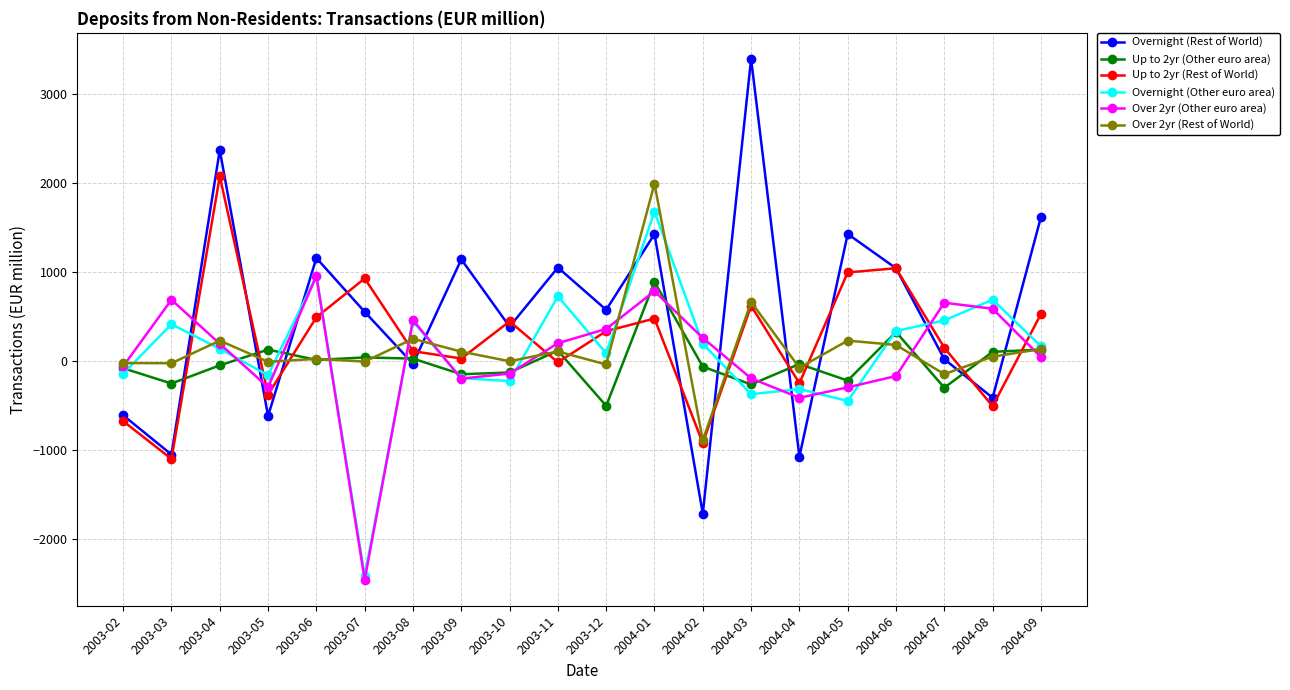

What is the label of the 20th point from the right?

2003-02